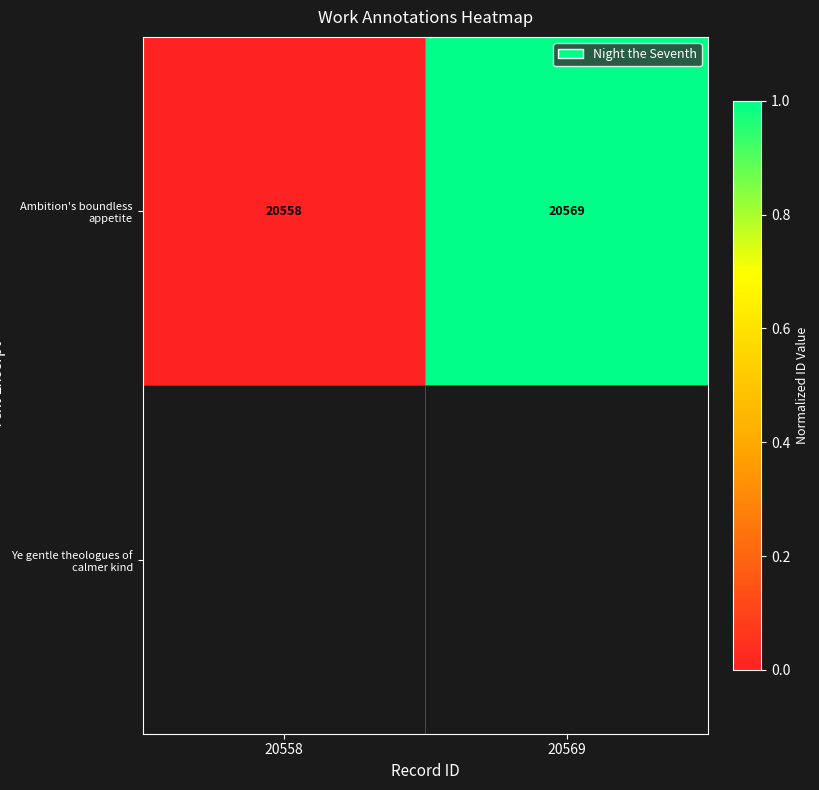

What is the greatest value displayed?

1.0